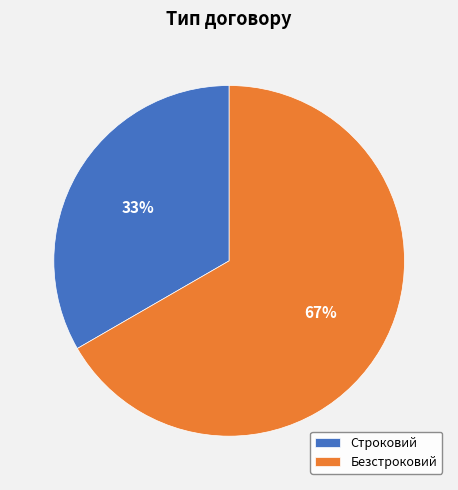

Approximately how many times larger is the value at Безстроковий compared to Строковий?

2.0